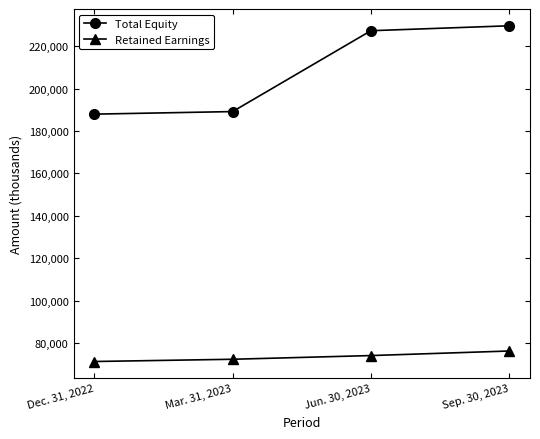

What is the value of the Retained Earnings point at the 4th from the left?

76240